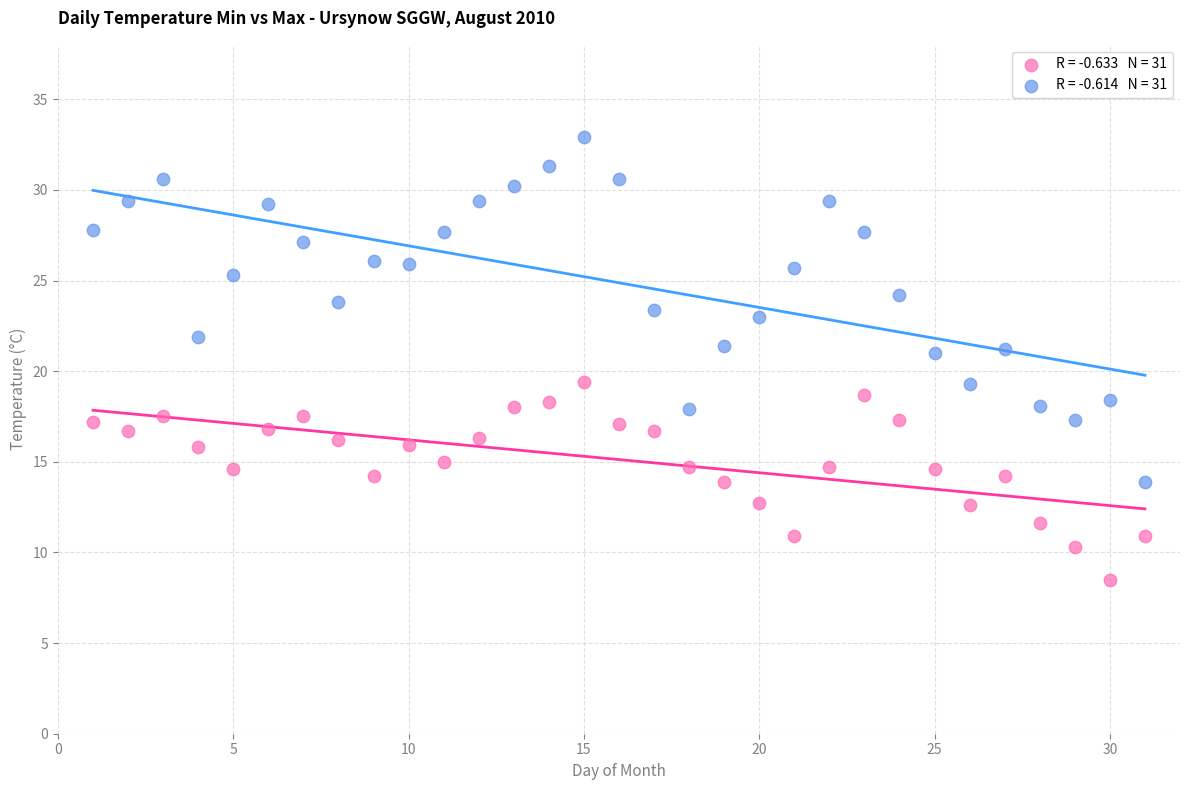

Across all data points, what is the range of Y values (max minus min)?

24.4